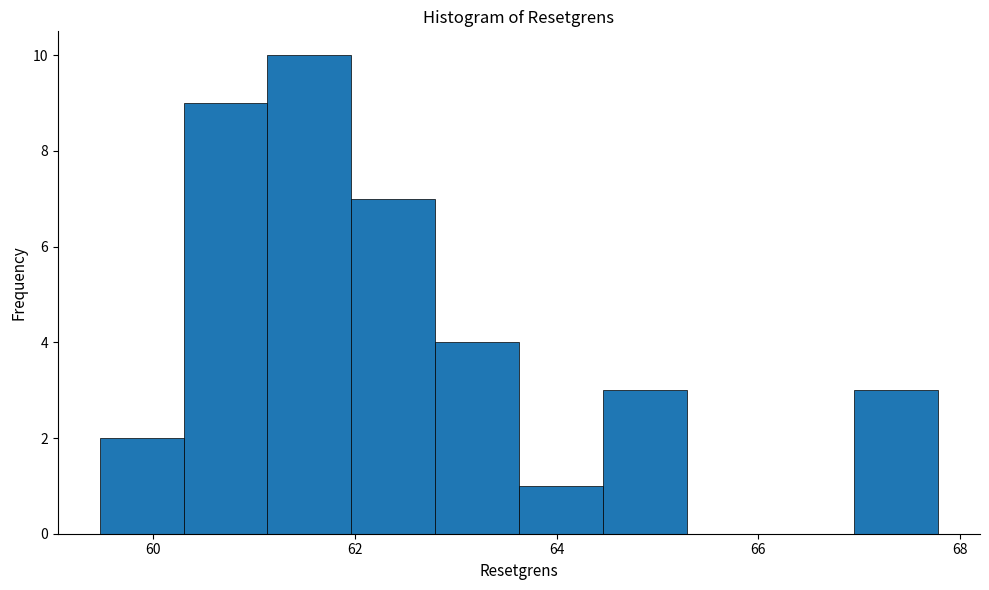

Reading left to right, list every bar in this chart as the range it spans on the x-axis followed by its height. Neither the bar edges nor the heights are printed on the chart, so give them approximately, as read against the axes.

59.4 to 60.2: 2
60.2 to 61.2: 9
61.2 to 62.0: 10
62.0 to 62.8: 7
62.8 to 63.6: 4
63.6 to 64.4: 1
64.4 to 65.2: 3
65.2 to 66.2: 0
66.2 to 67.0: 0
67.0 to 67.8: 3